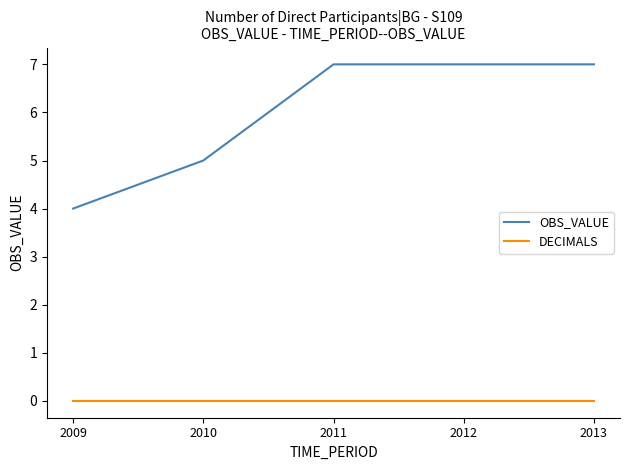

Count the number of categories in the chart.

5